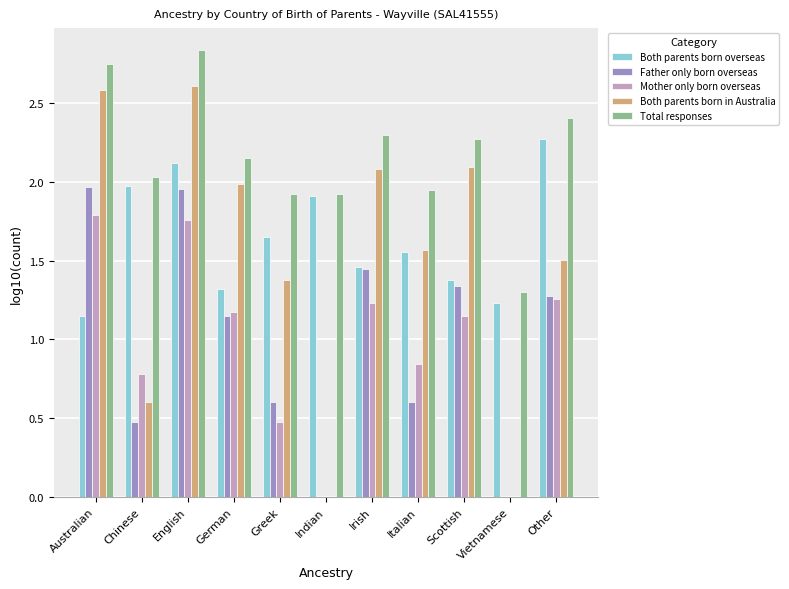

At which label does Mother only born overseas first exceed 1?

Australian